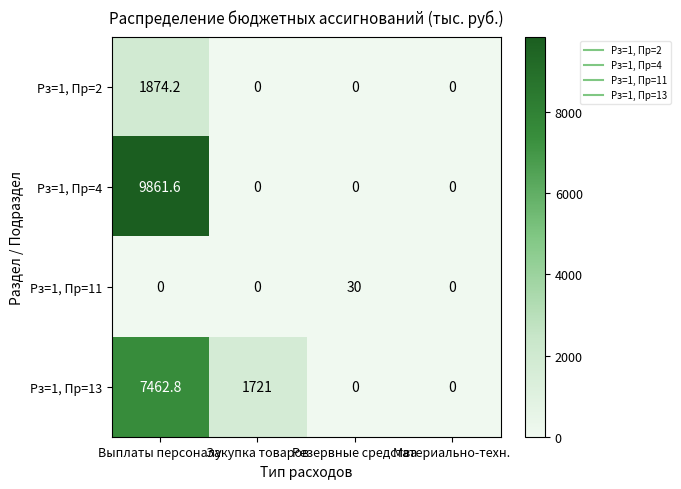

True or false: Рз=1, Пр=2 has a value of 0.0 at Резервные средства.

True